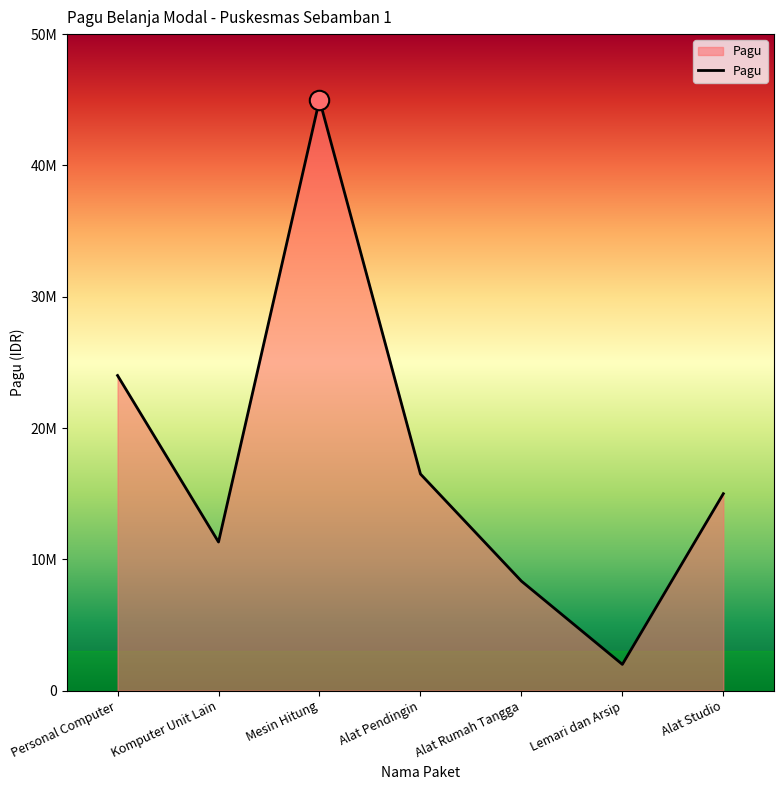

Between Alat Rumah Tangga and Komputer Unit Lain, which is larger?

Komputer Unit Lain